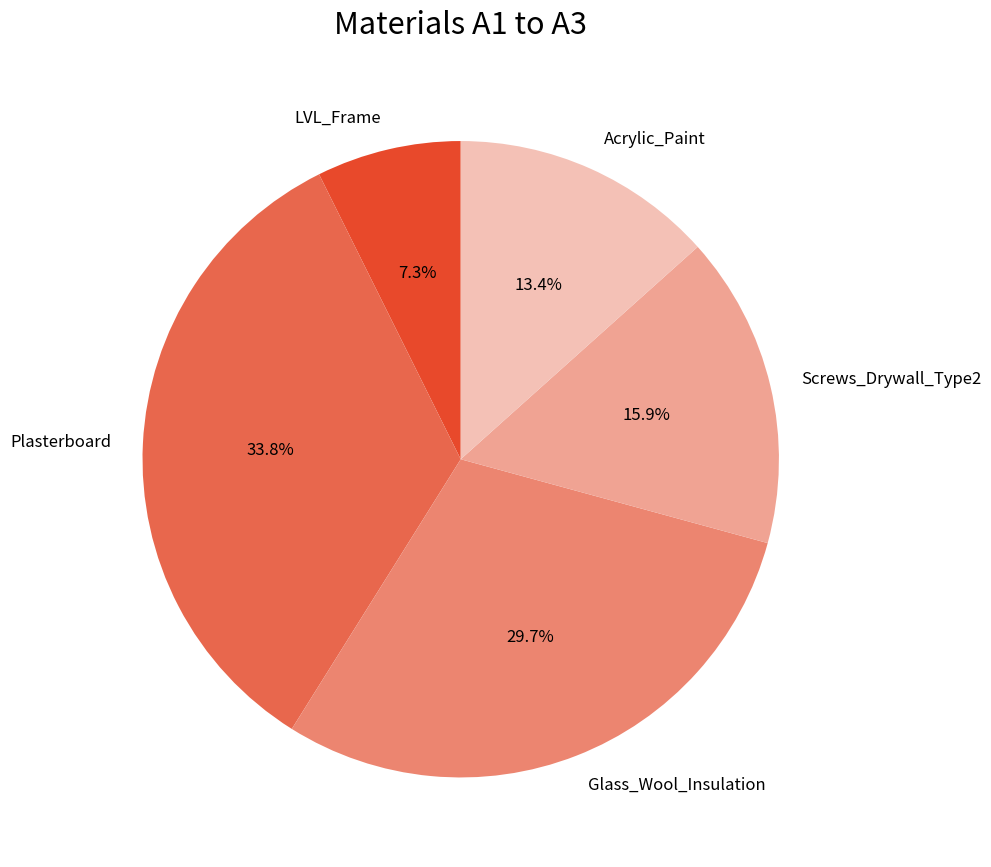

Do LVL_Frame and Glass_Wool_Insulation together represent more than half of the pie?

No